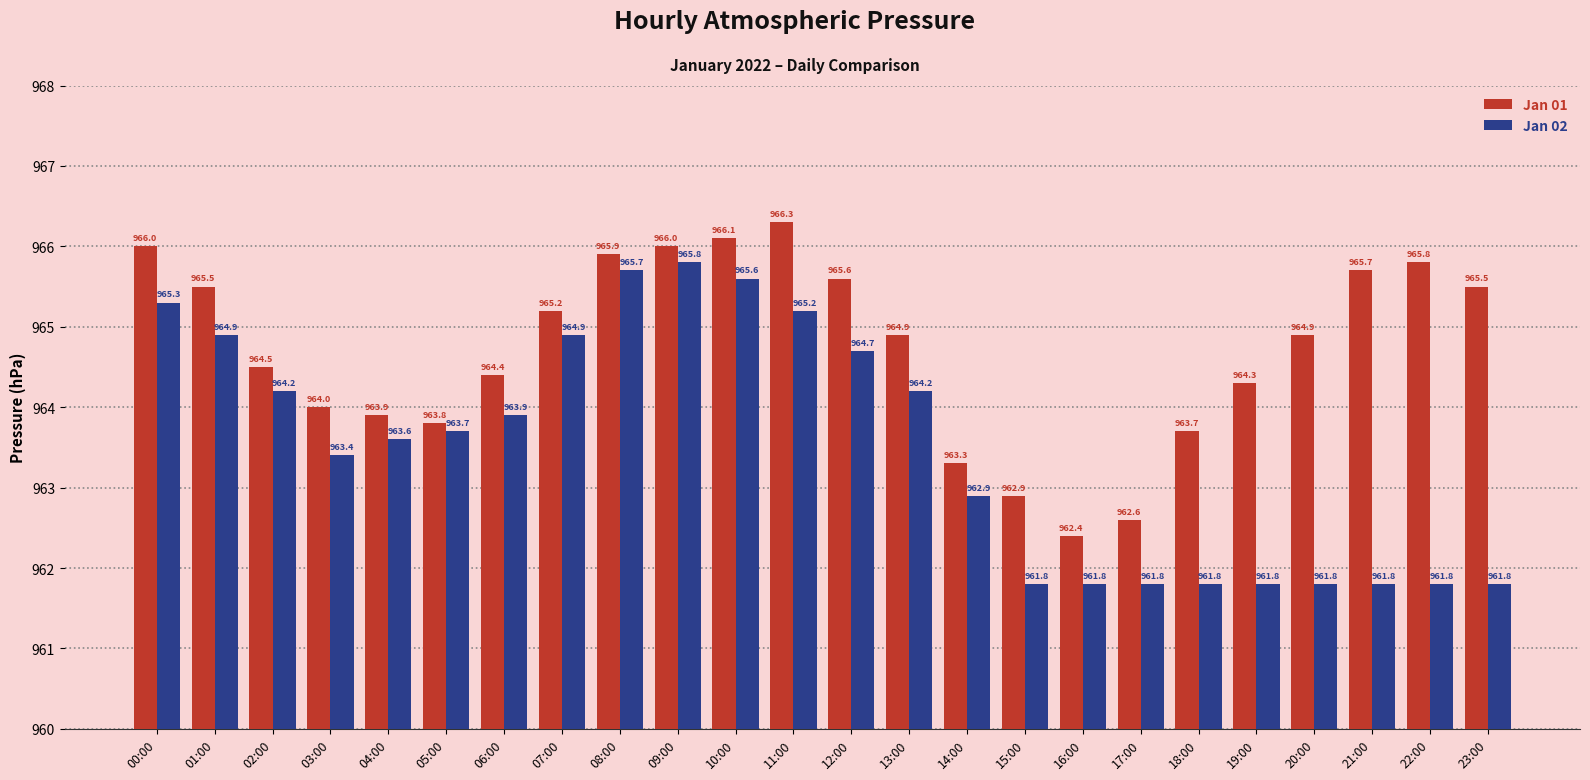

What is the spread (max minus min) of values at 12:00?

0.9